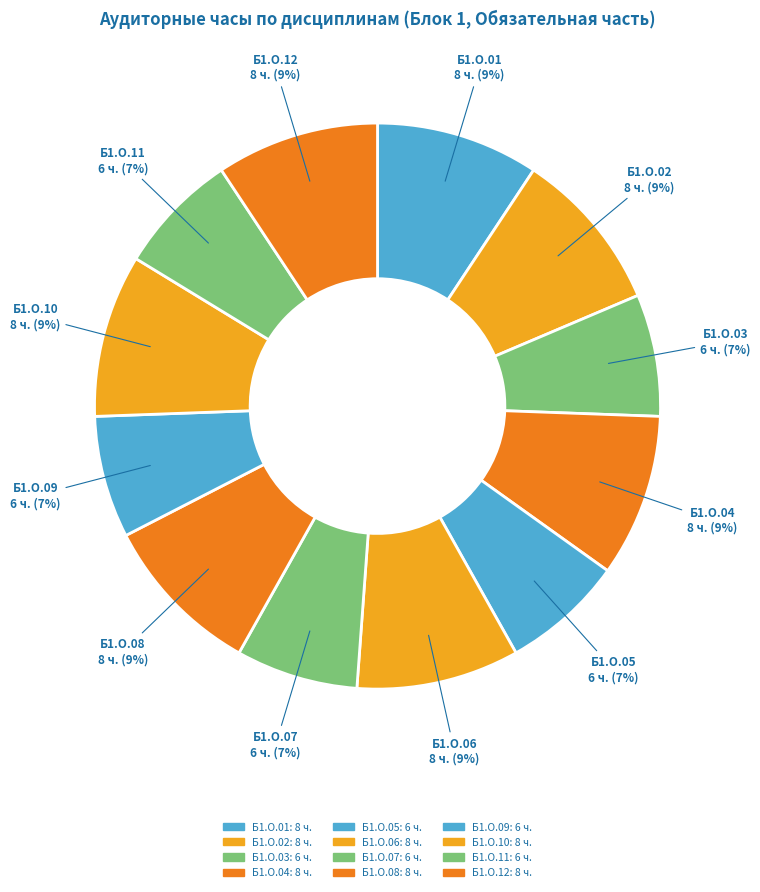

Combined, what portion of the pie is Б1.О.03 and Б1.О.11?

14.0%